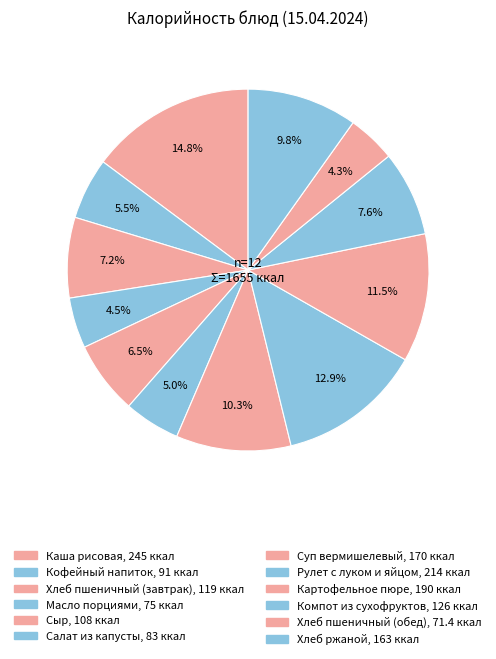

Count the number of slices in the pie.

12